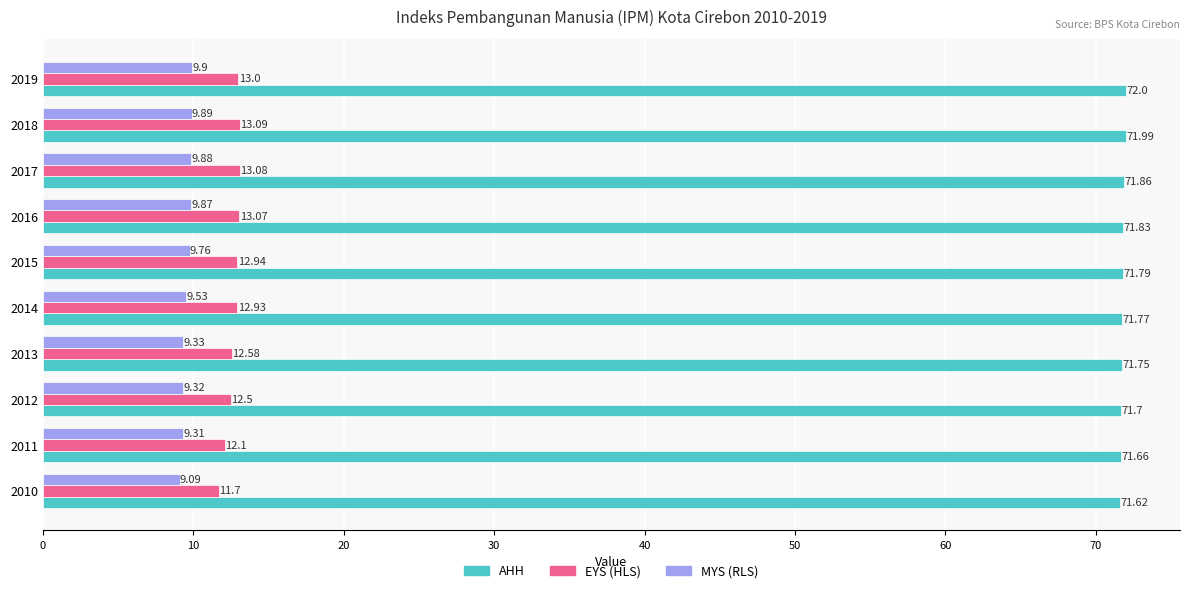

List the series in order of their peak value, highest first.

AHH, EYS (HLS), MYS (RLS)